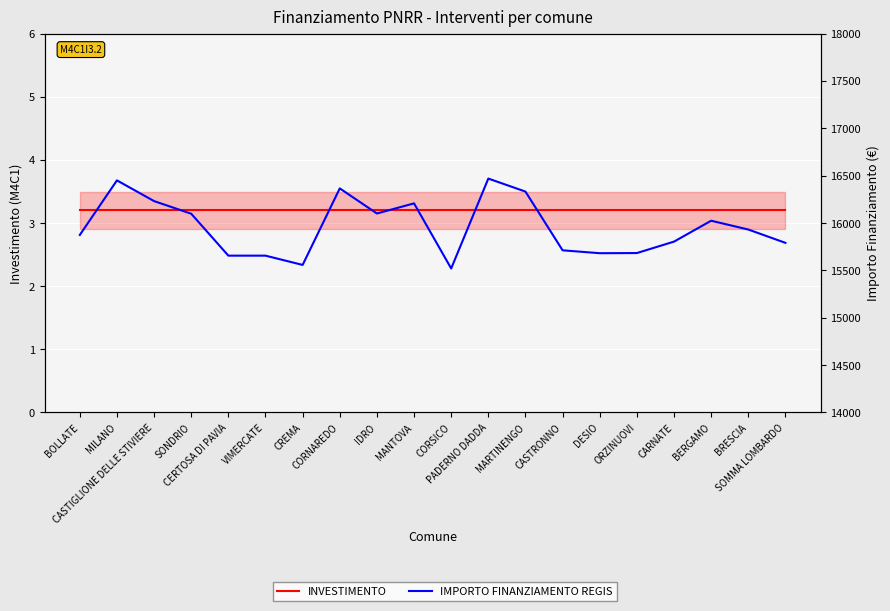

True or false: IMPORTO FINANZIAMENTO REGIS and INVESTIMENTO cross at least once.

False